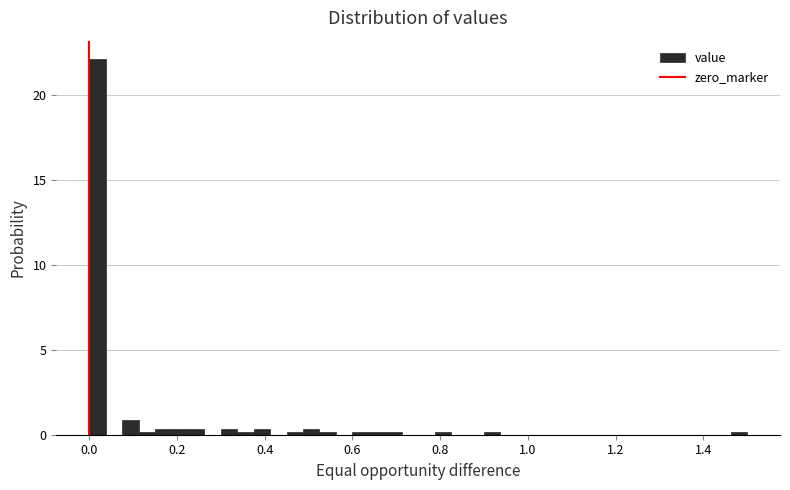

Around what value on the x-axis is the tallest bar? Give the approximate position of its centre, as read against the axis.

0.02